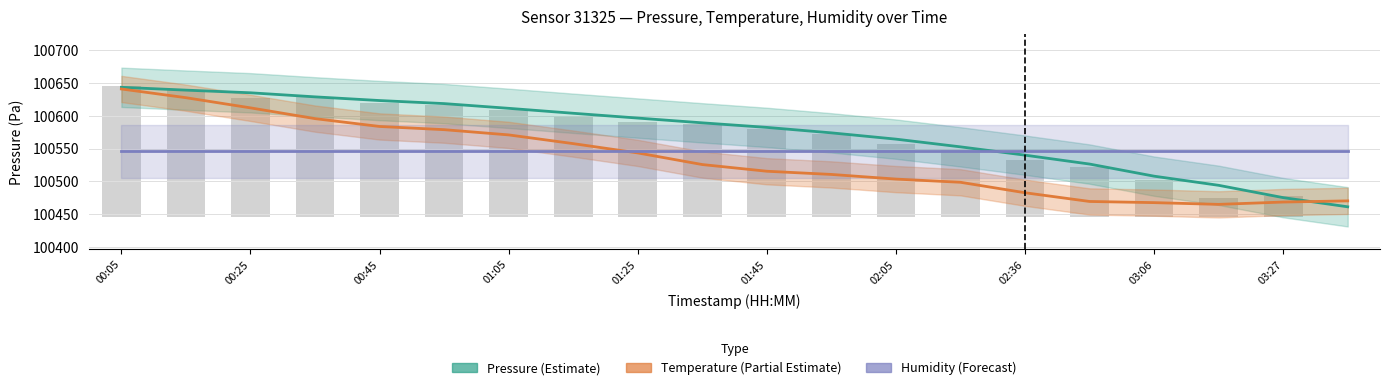

Reading right to left, extract all data points from this chart.

Pressure (Estimate): 100461.2	100475.2	100494.0	100507.9	100526.4	100540.0	100552.7	100564.4	100574.0	100582.3	100589.3	100596.6	100603.9	100611.4	100618.6	100623.3	100628.9	100635.1	100639.2	100643.5
Temperature (Partial Estimate): 100470.3	100468.5	100464.9	100467.6	100469.4	100482.7	100498.6	100503.5	100510.6	100515.5	100525.7	100543.4	100557.6	100570.9	100578.9	100583.8	100595.7	100612.1	100627.6	100640.9
Humidity (Forecast): 100545.6	100545.6	100545.6	100545.6	100545.6	100545.6	100545.6	100545.6	100545.6	100545.6	100545.6	100545.6	100545.6	100545.6	100545.6	100545.6	100545.6	100545.6	100545.6	100545.6